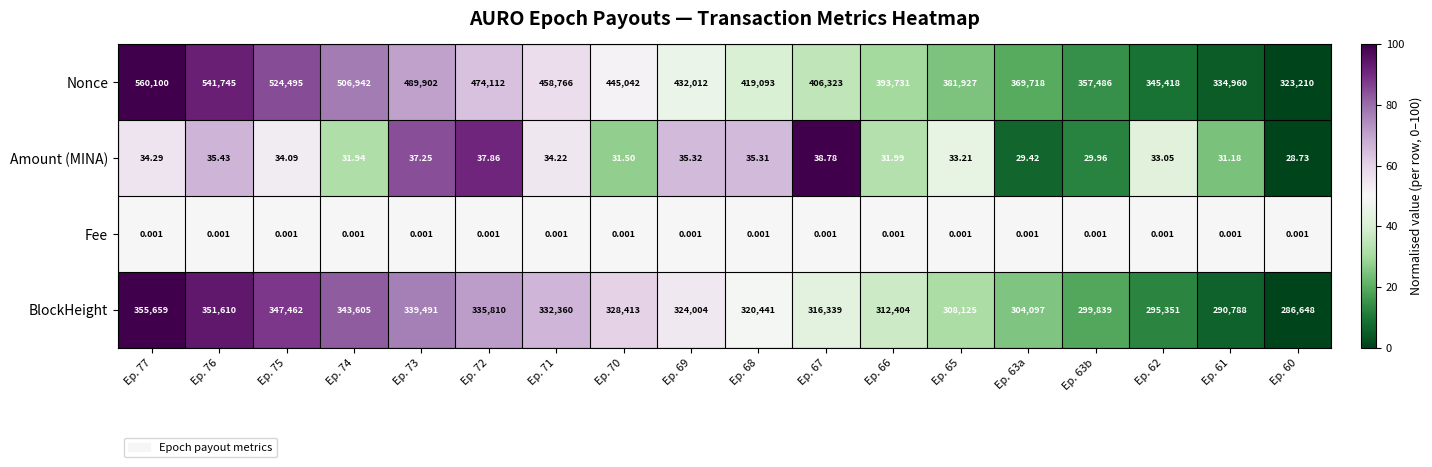

List the series in order of their peak value, highest first.

Nonce, BlockHeight, Amount (MINA), Fee